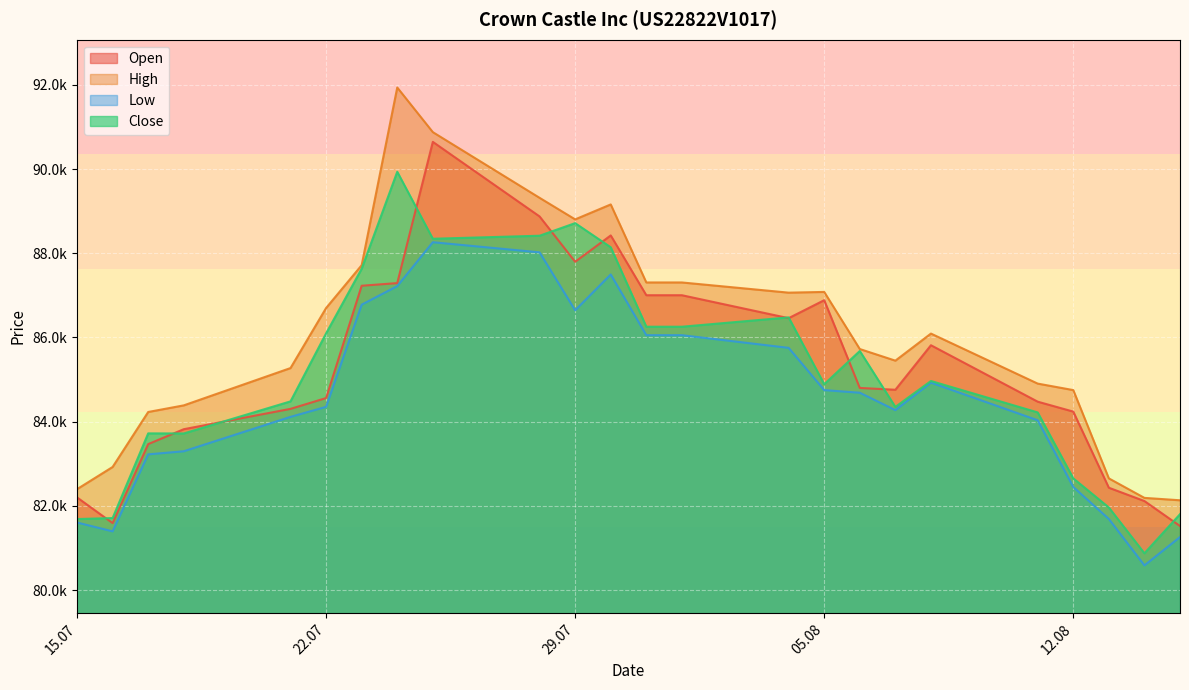

How many data points in Open are less than 84801?

12